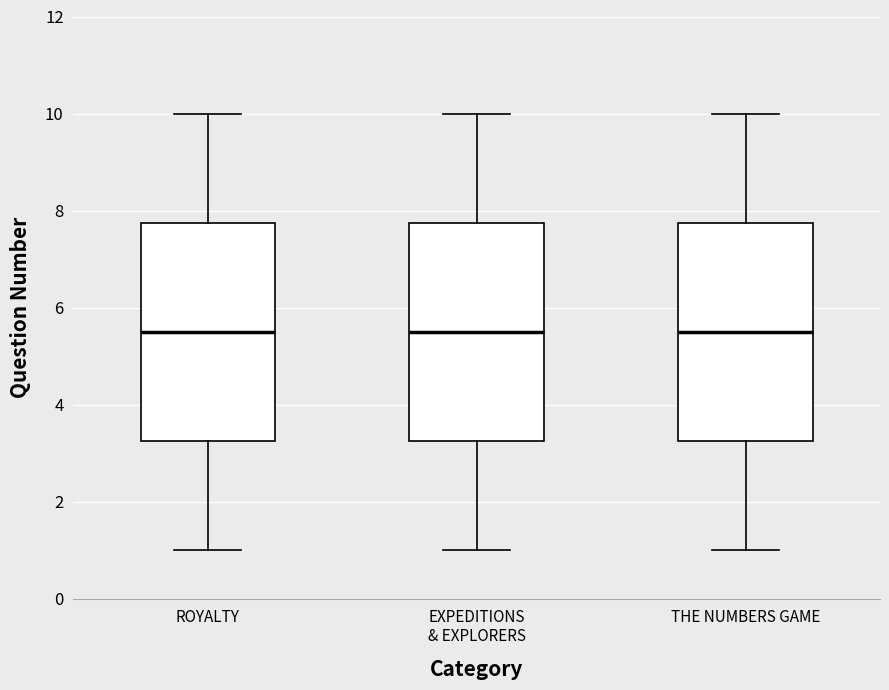

Reading left to right, read every box against the y-axis: the position of its median line, the range the box covers, and the ends of its whiskers. The values are not printed on the chart, so give them approximately, as read against the axis.

ROYALTY: median 5.6, box 3.2 to 7.8, whiskers 1.0 to 10.0
EXPEDITIONS & EXPLORERS: median 5.6, box 3.2 to 7.8, whiskers 1.0 to 10.0
THE NUMBERS GAME: median 5.6, box 3.2 to 7.8, whiskers 1.0 to 10.0